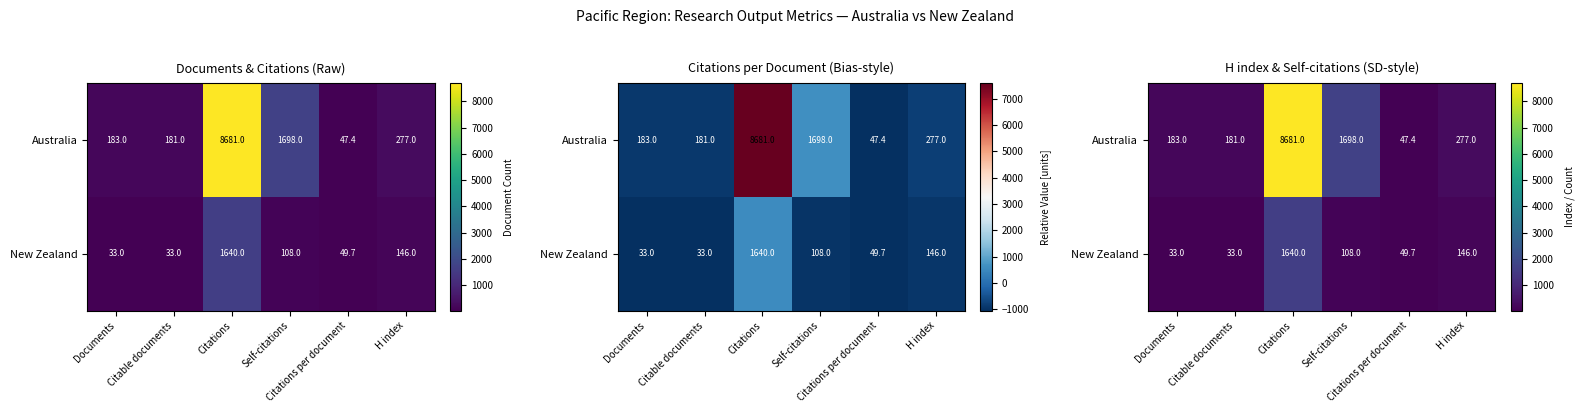

Between Citations and Citations per document, which is larger?

Citations